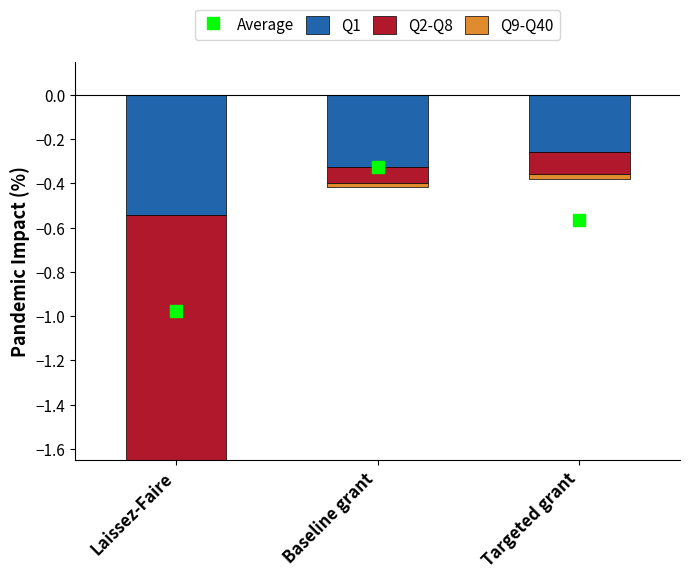

Which series contains the highest Y value?

Q9-Q40